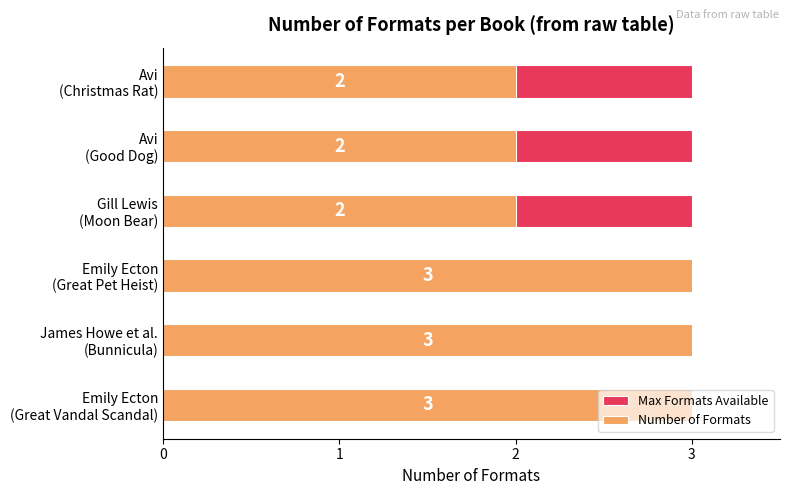

Which series has the largest total across all categories?

Number of Formats